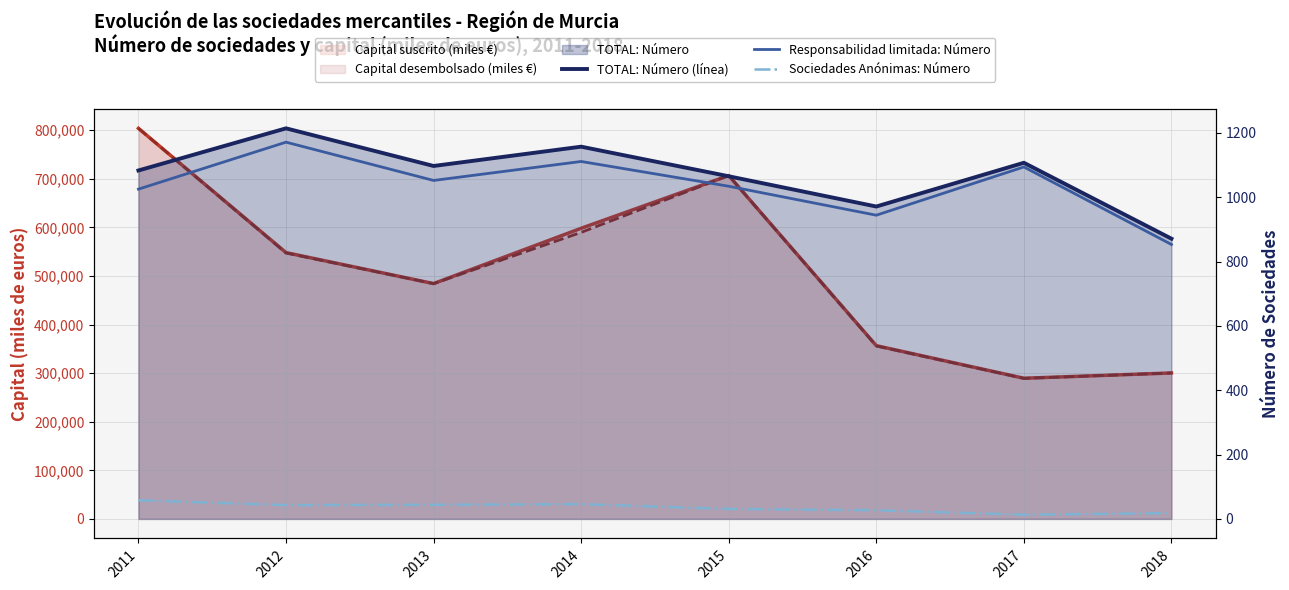

True or false: TOTAL: Número (línea) has more than 0 interior local peaks.

True